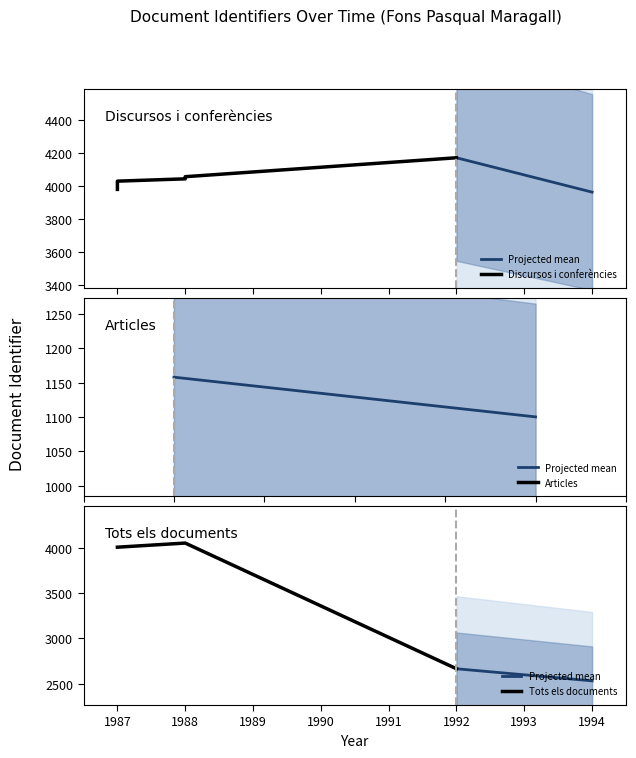

At which label is the value closest to 4077?

1988